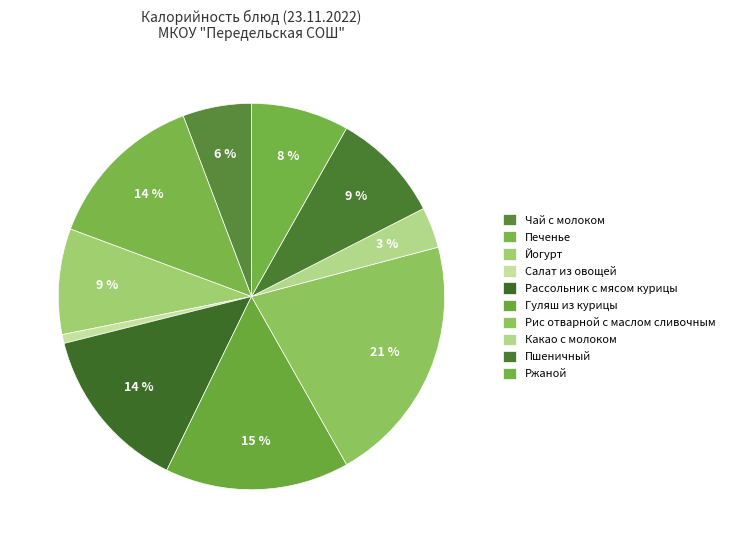

What is the ratio of the value at Пшеничный to the value at Гуляш из курицы?

0.6